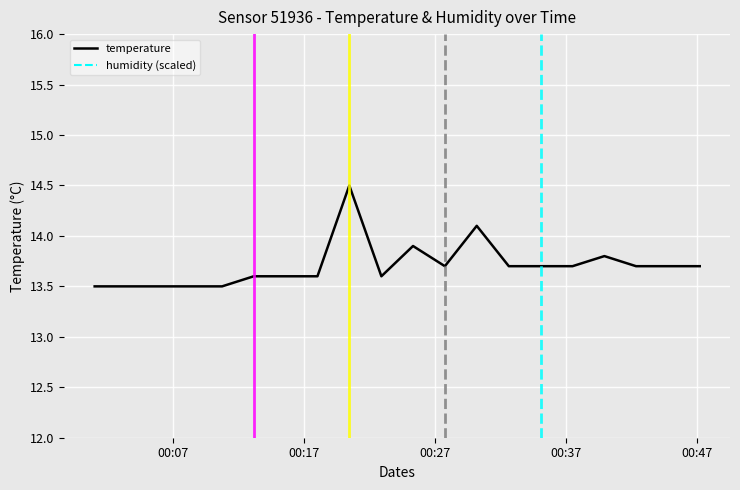

True or false: temperature has more than 0 points higher than both neighbors.

True